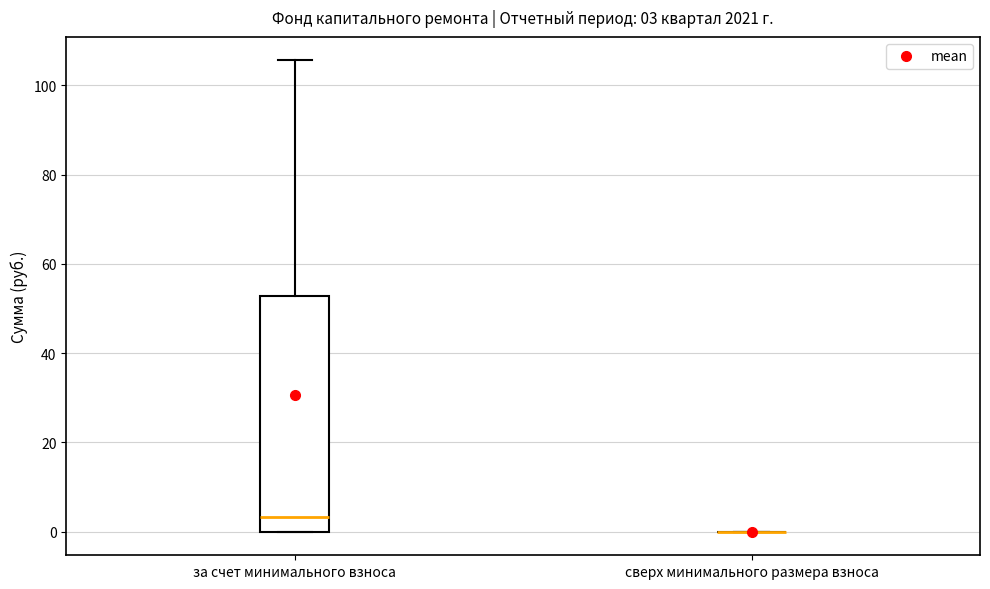

Which box is the tallest, from its lower edge to its upper edge?

за счет минимального взноса